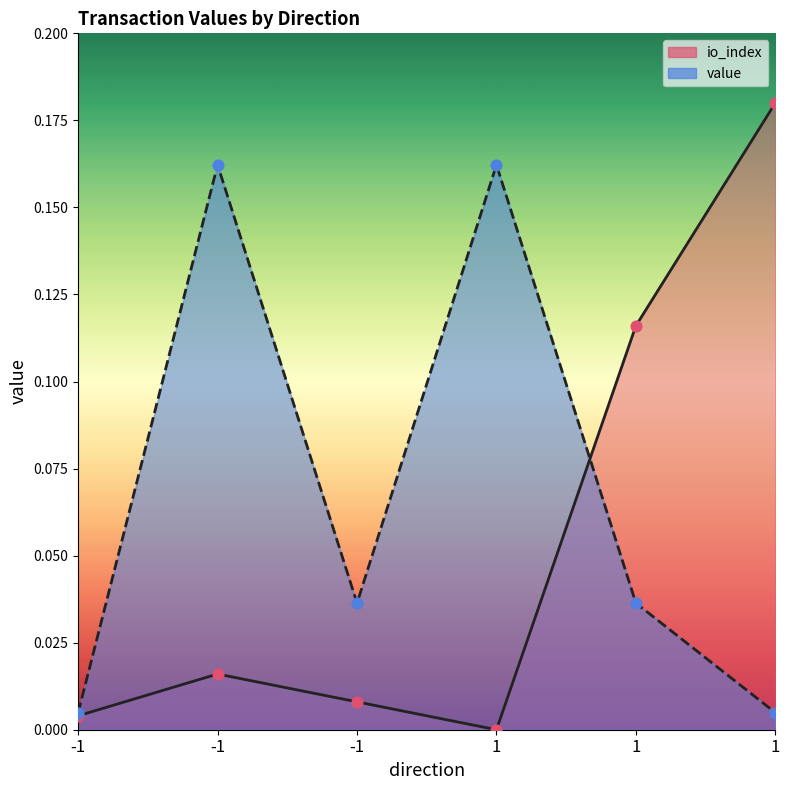

What is the total value across all series at 1?

0.2